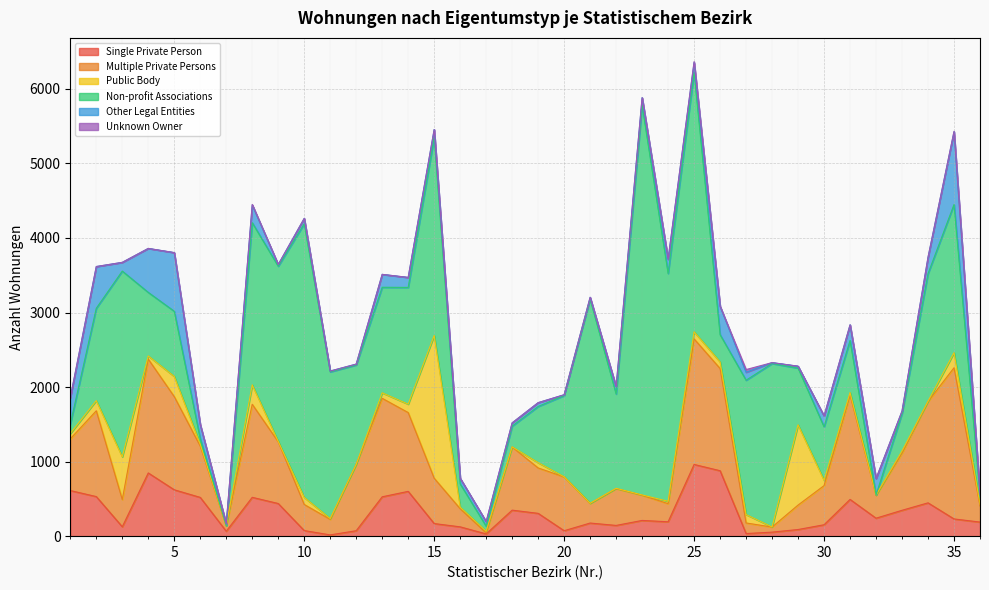

What is the total value across all series at 10?

4263